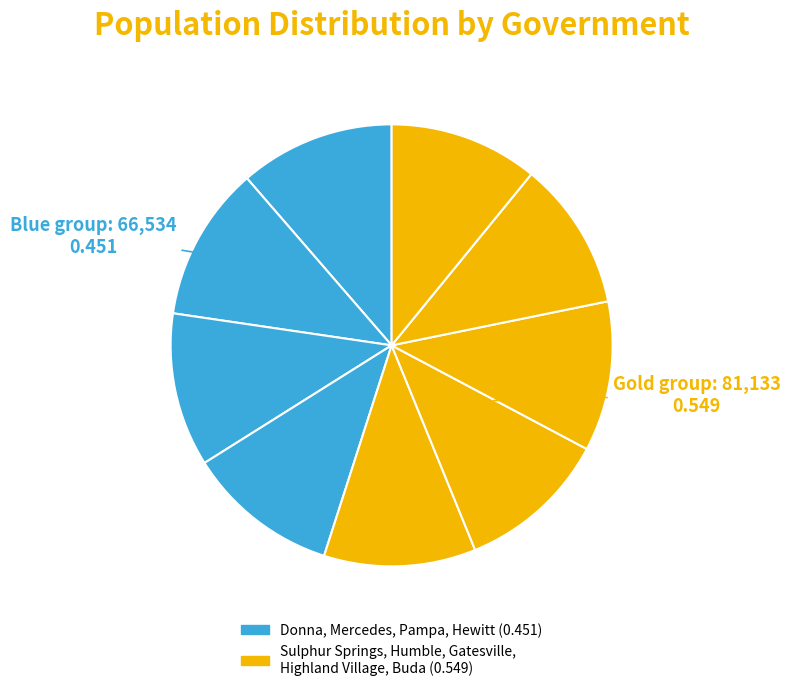

How many slices are in this pie chart?

9